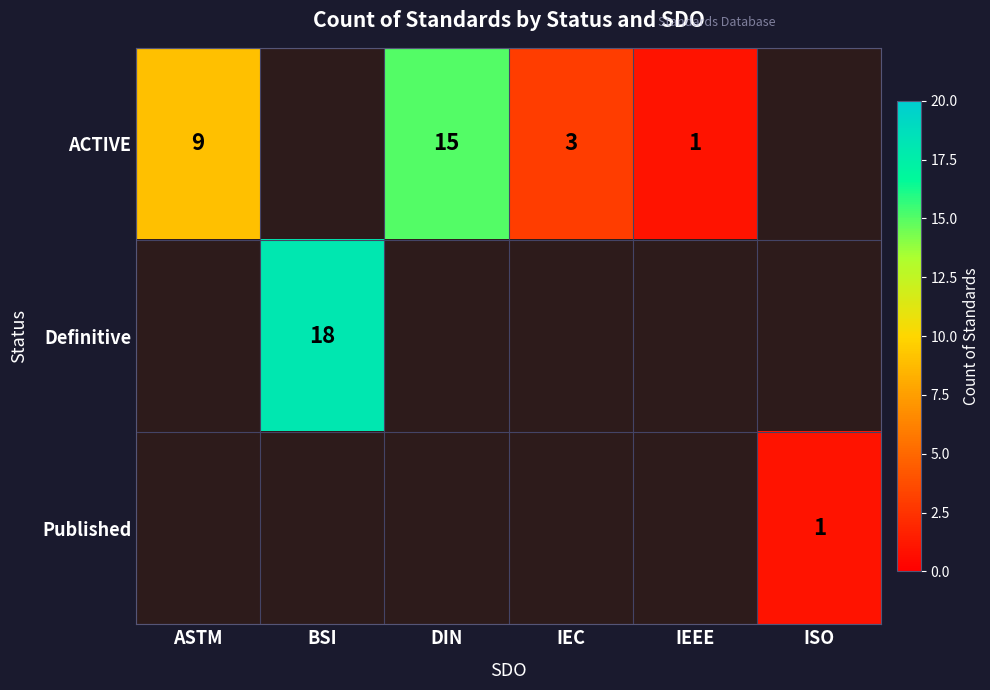

Is it true that ACTIVE equals 3 at DIN?

False